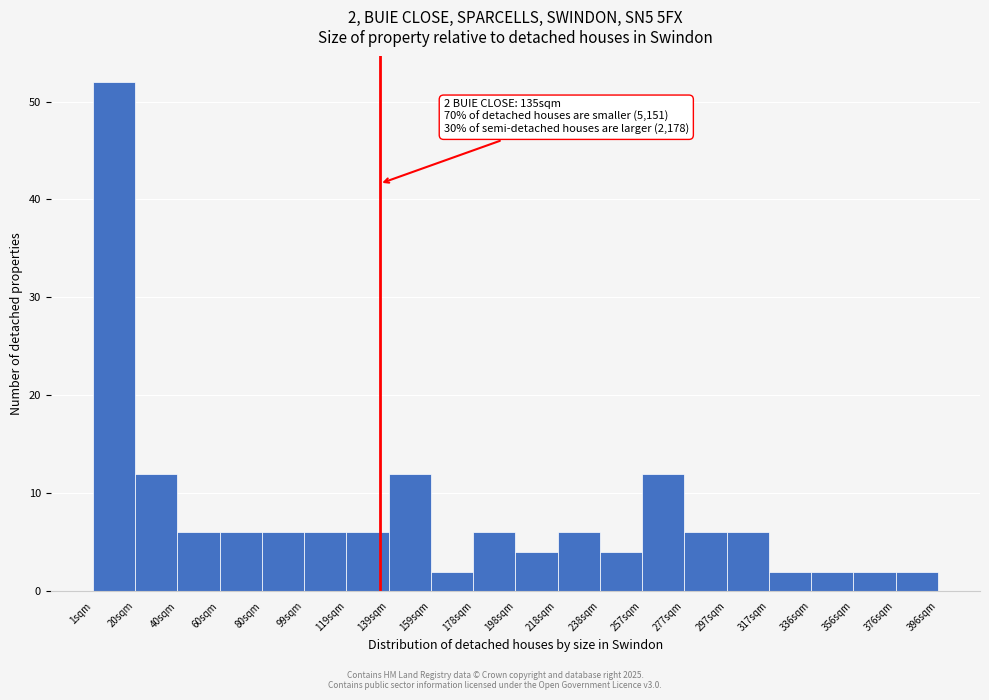

Over which range of the x-axis is the bar tallest?

2 to 20